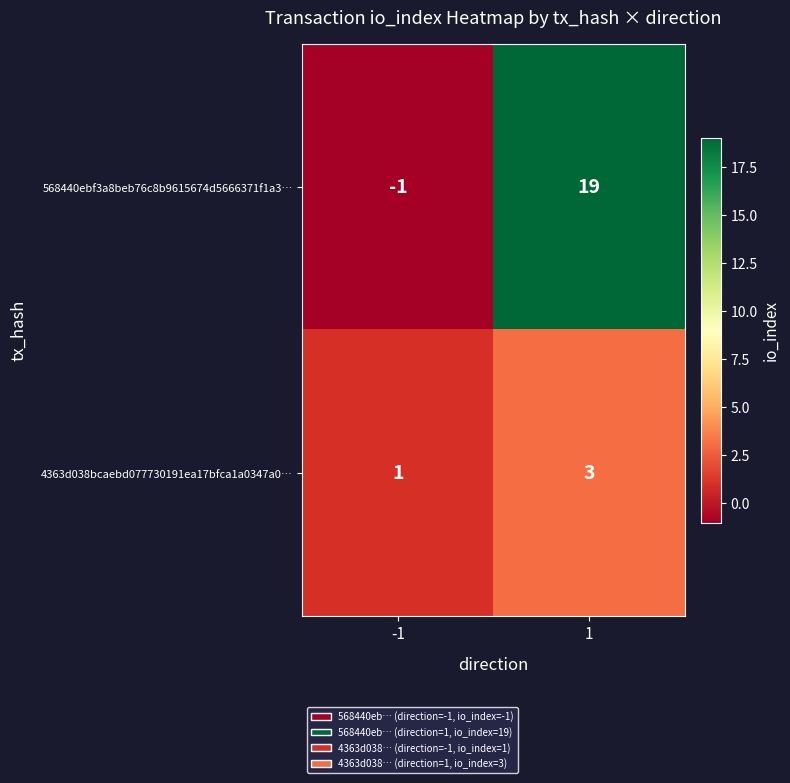

List the series in order of their overall mean, highest first.

568440ebf3a8beb76c8b9615674d5666371f1a3…, 4363d038bcaebd077730191ea17bfca1a0347a0…